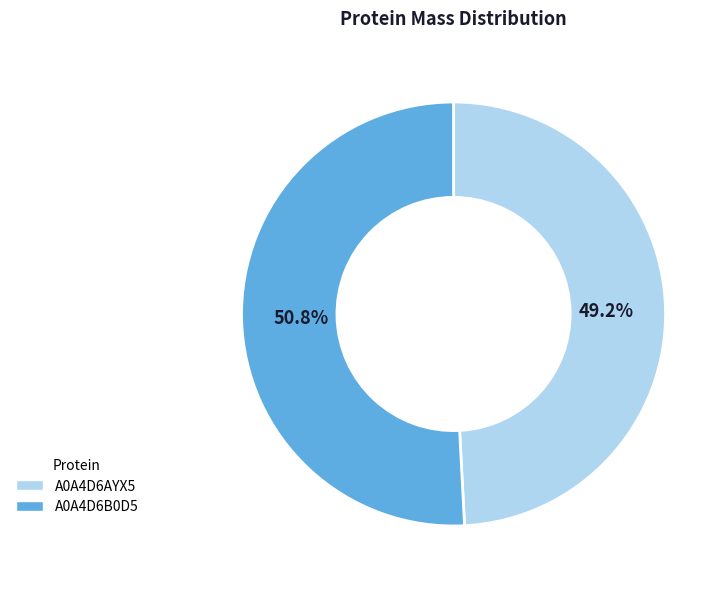

What percentage do A0A4D6B0D5 and A0A4D6AYX5 together represent?

100.0%